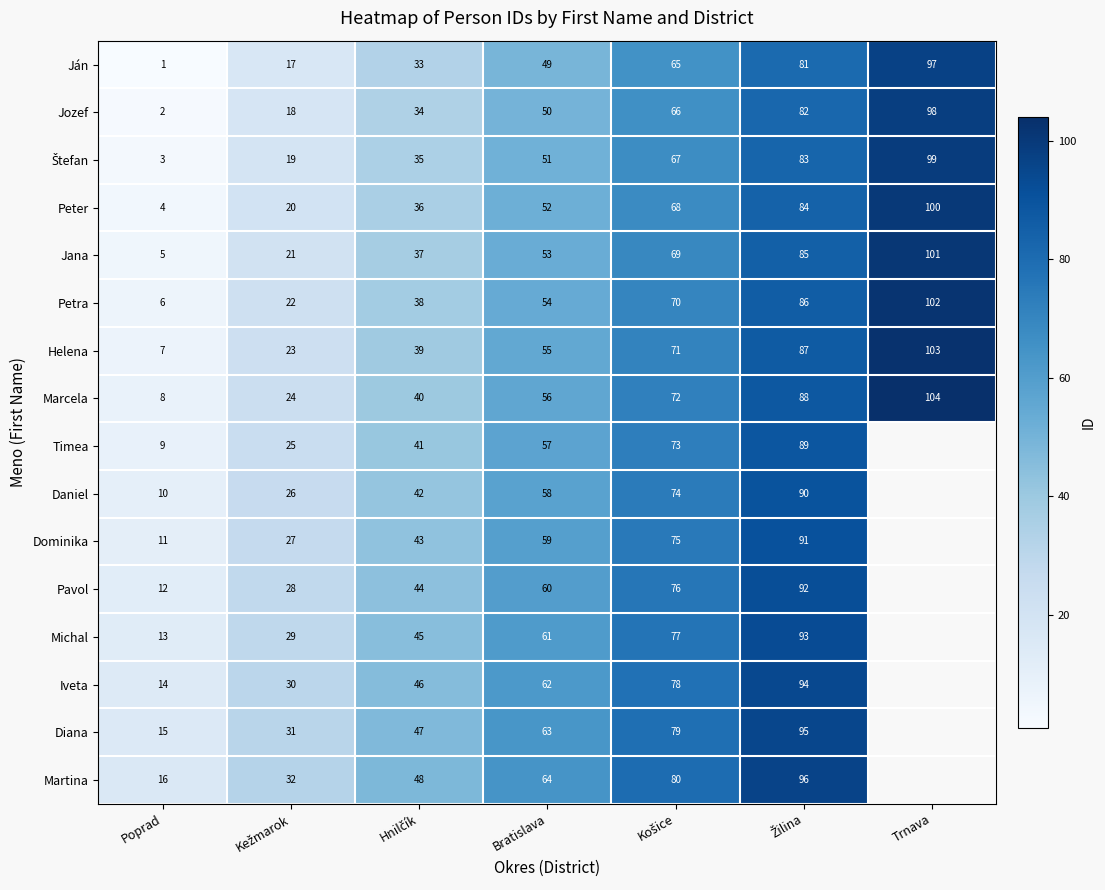

At which label does Marcela reach its peak?

Trnava